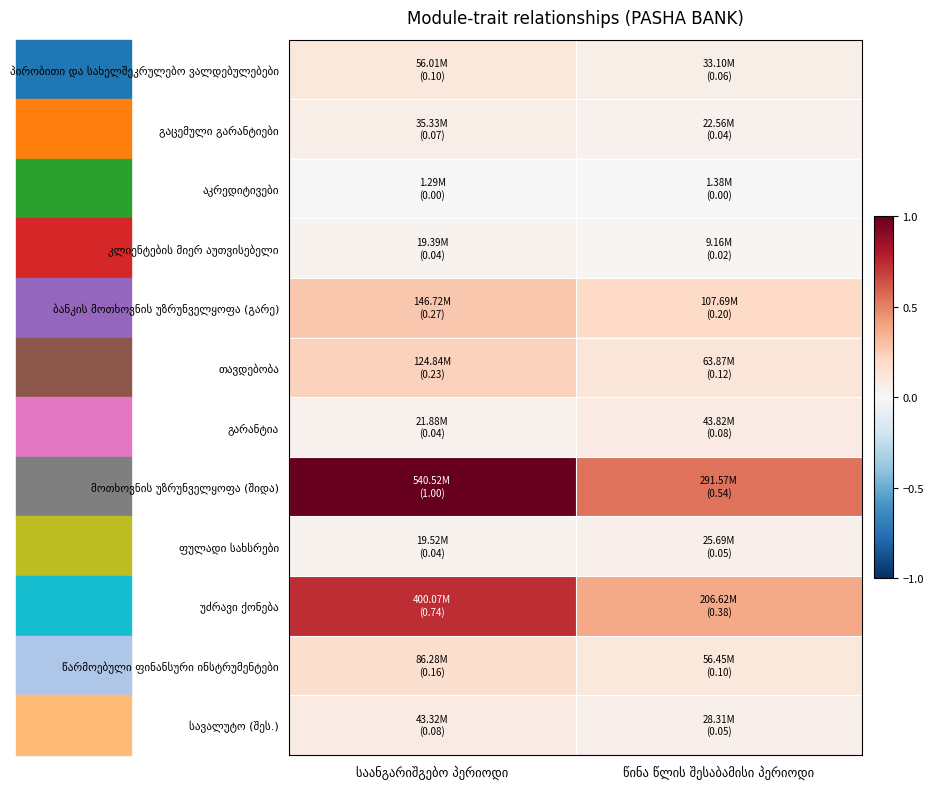

The აკრედიტივები series shows 0.0 at წინა წლის შესაბამისი პერიოდი. True or false?

True